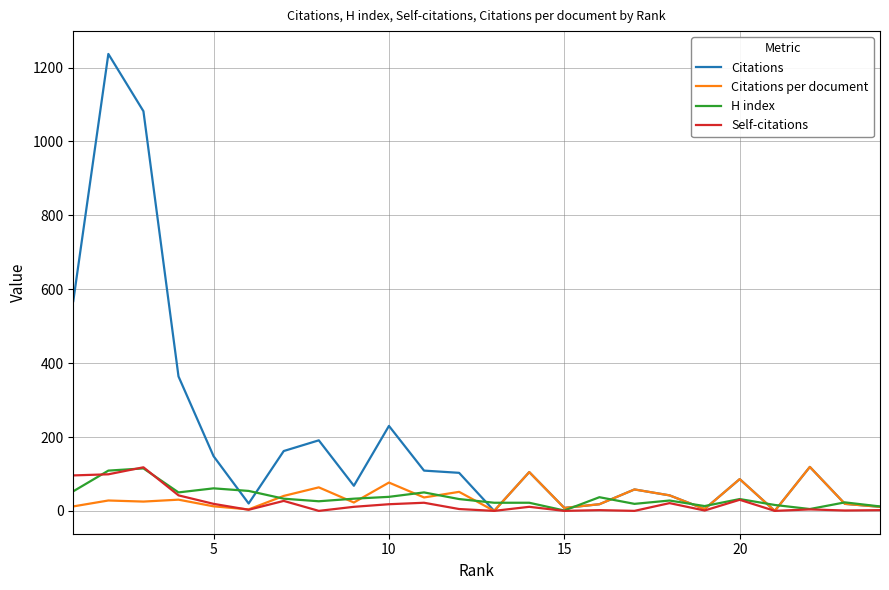

What is the highest value of the Citations per document series?

119.0